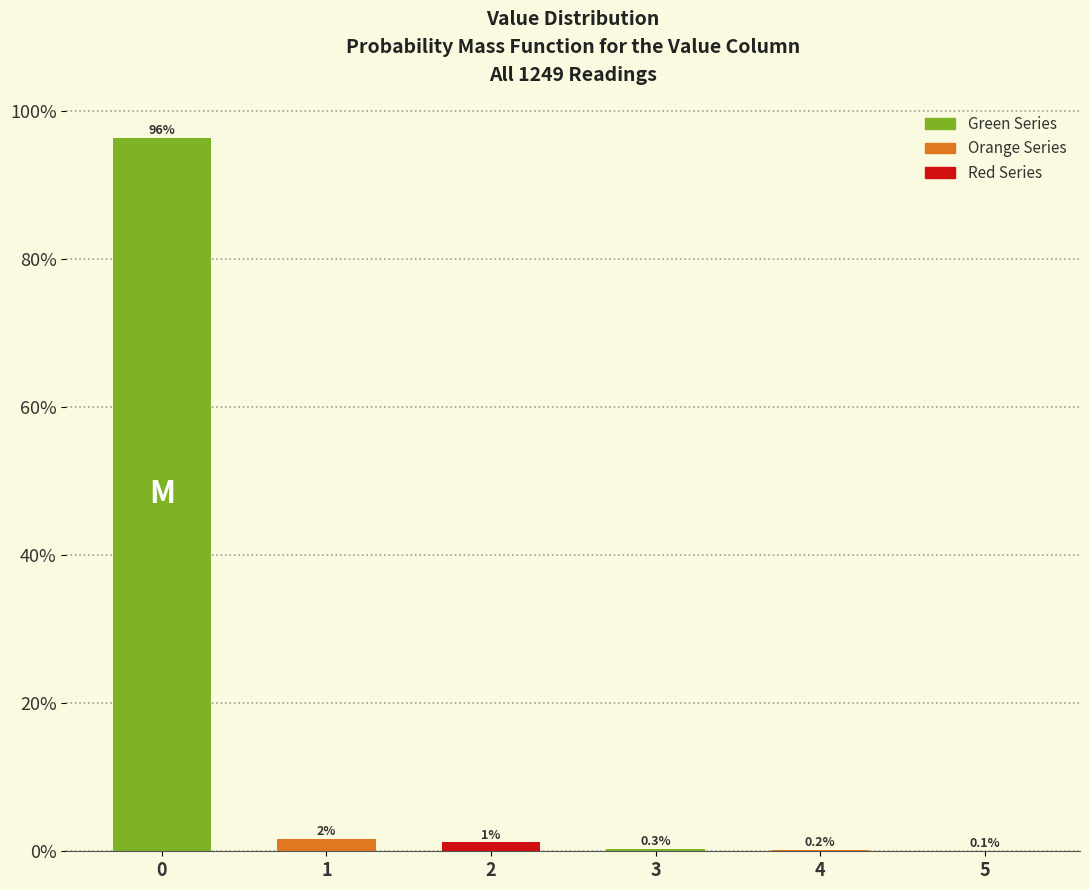

What value does the data have at 2?

1.2